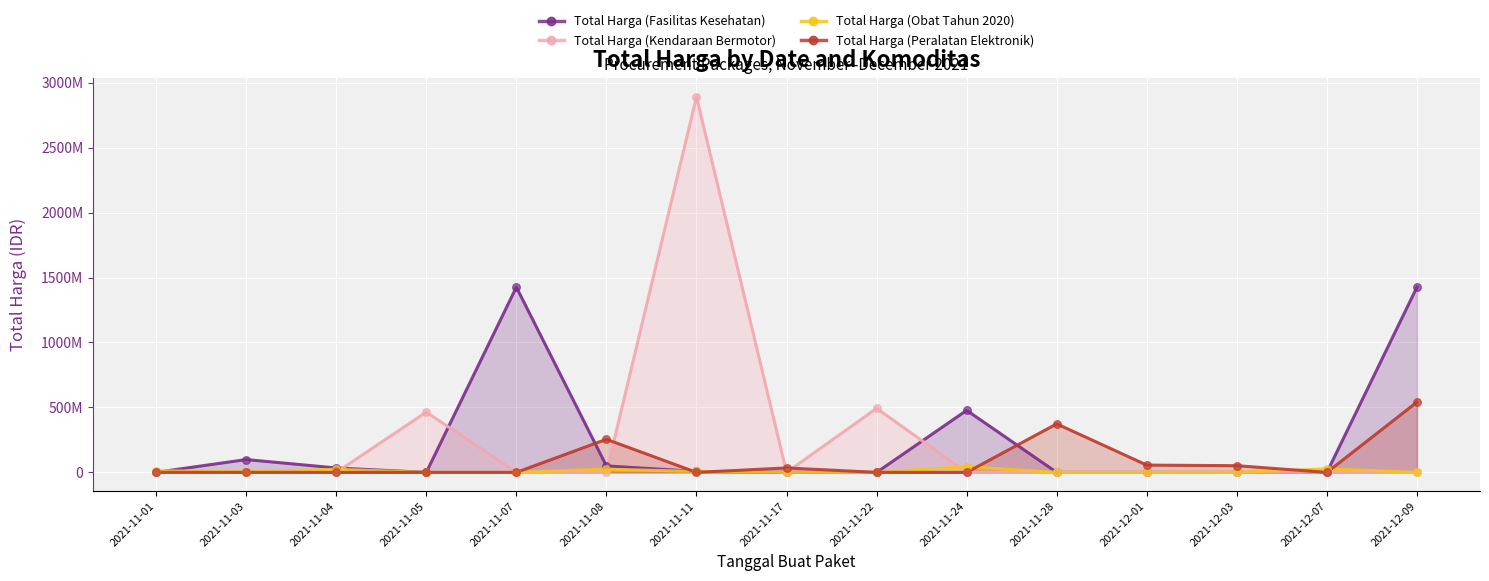

What is the total value across all series at 2021-12-09?

1966938900